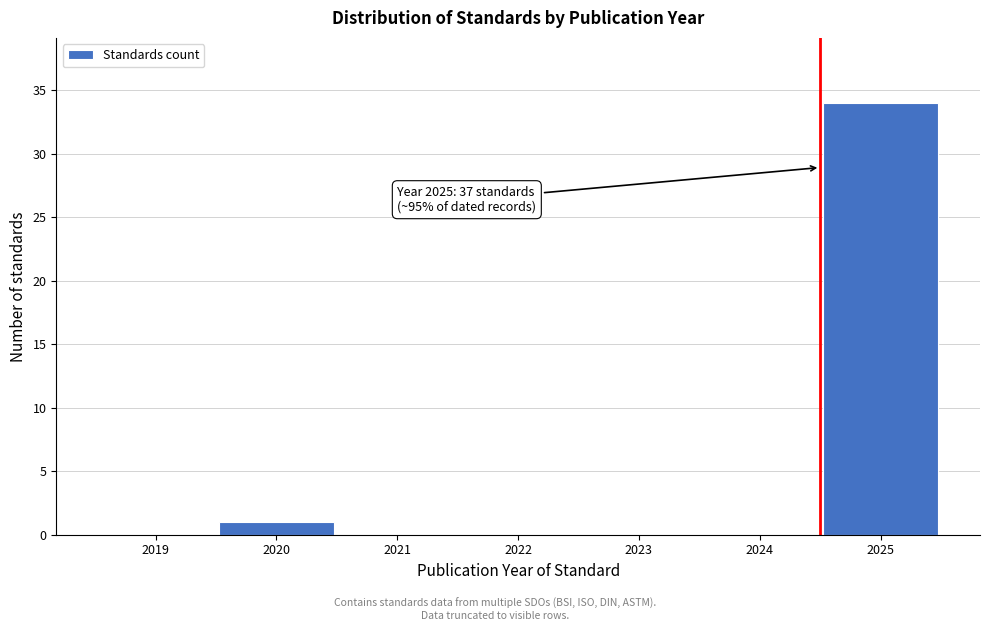

Reading left to right, transcribe all the data shown in this chart.

2019=0	2020=1	2021=0	2022=0	2023=0	2024=0	2025=34